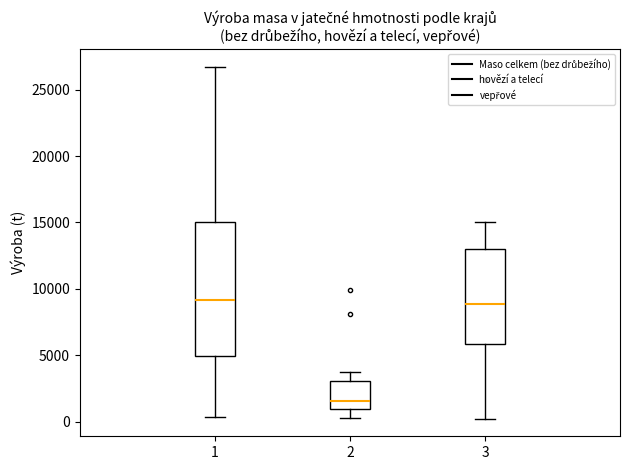

Comparing the boxes themselves (not the whiskers), which one is the tallest?

1